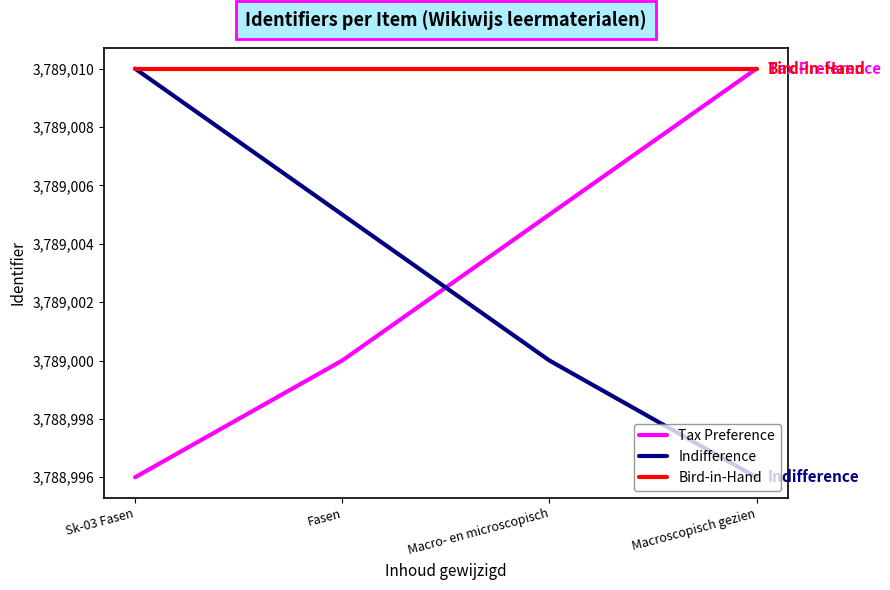

True or false: Tax Preference and Indifference intersect in this chart.

True